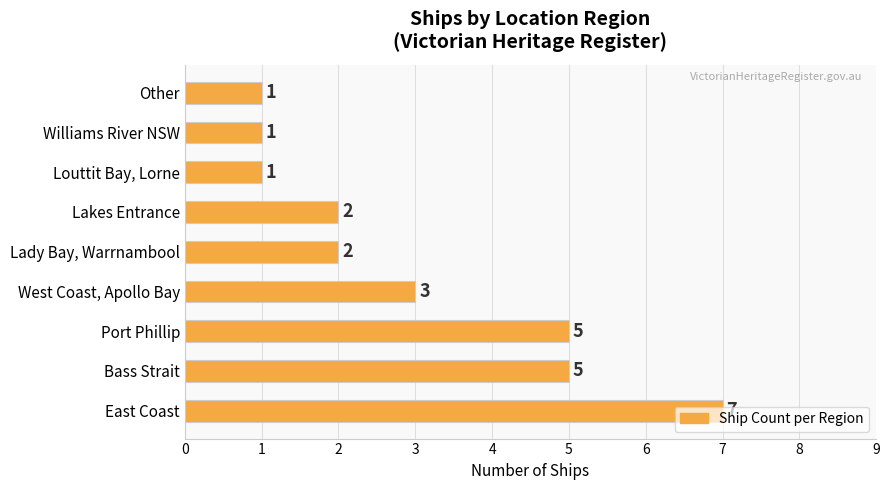

The value at Williams River NSW is 1. True or false?

True